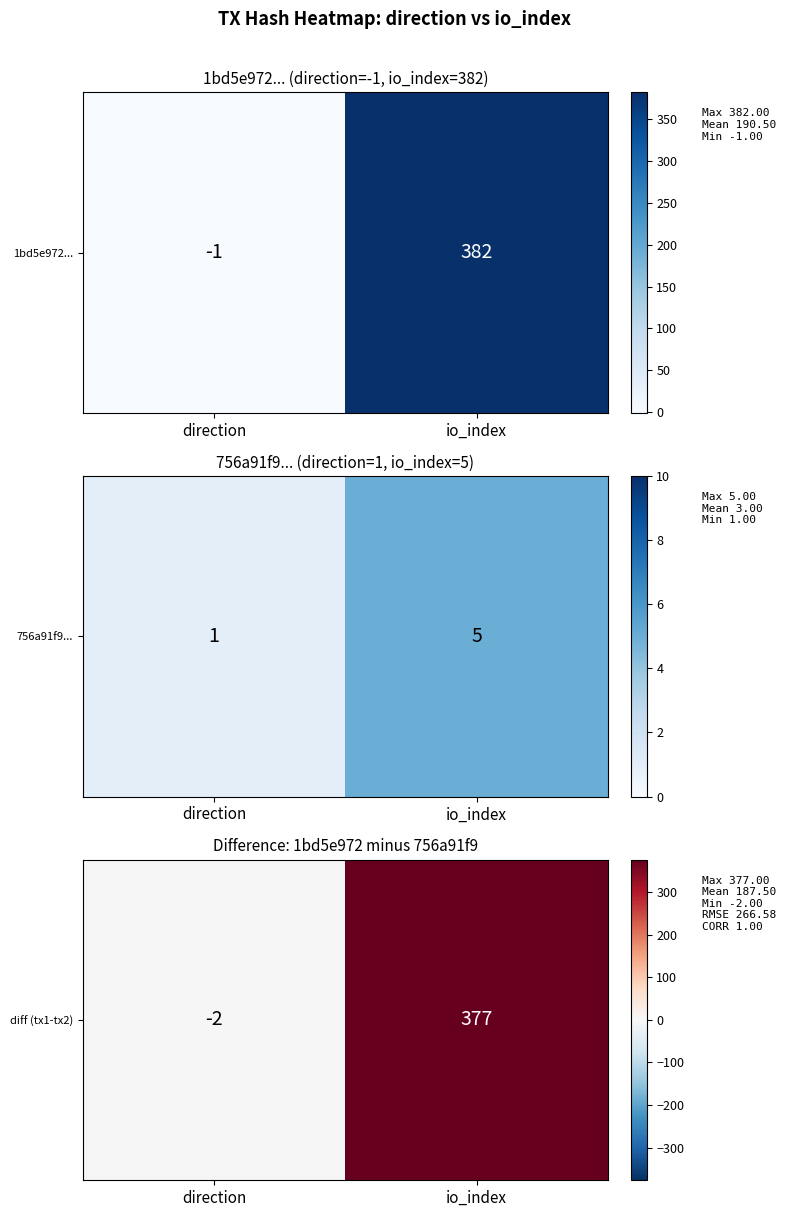

List the labels in order of value, largest first.

io_index, direction